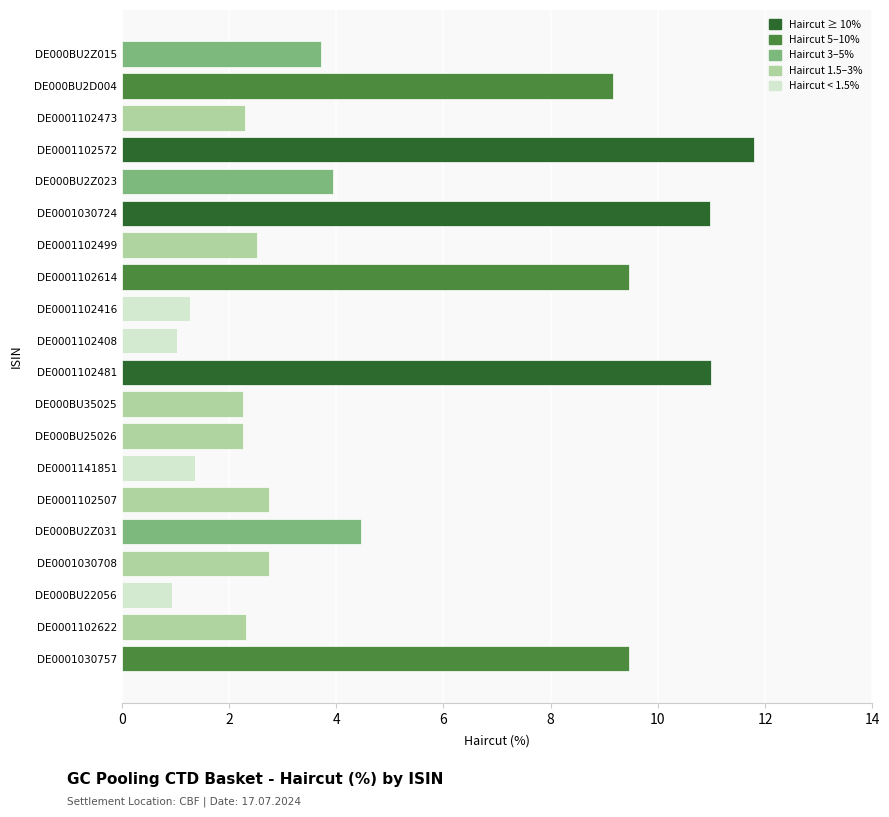

Approximately how many times larger is the value at DE000BU2Z023 compared to DE000BU25026?

1.7